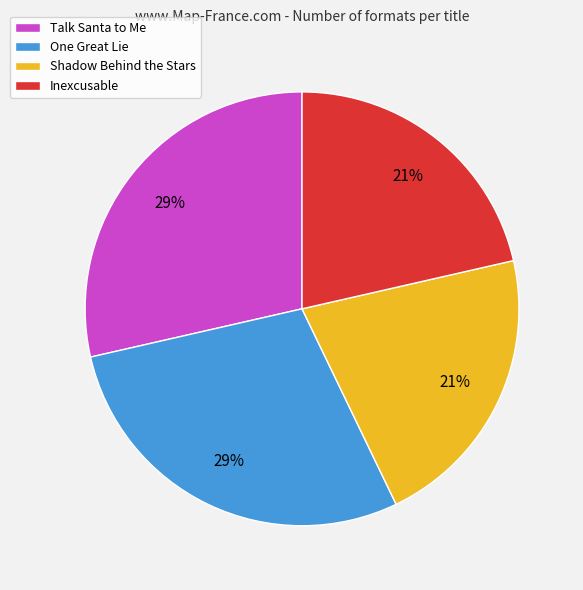

Between Shadow Behind the Stars and Talk Santa to Me, which is larger?

Talk Santa to Me